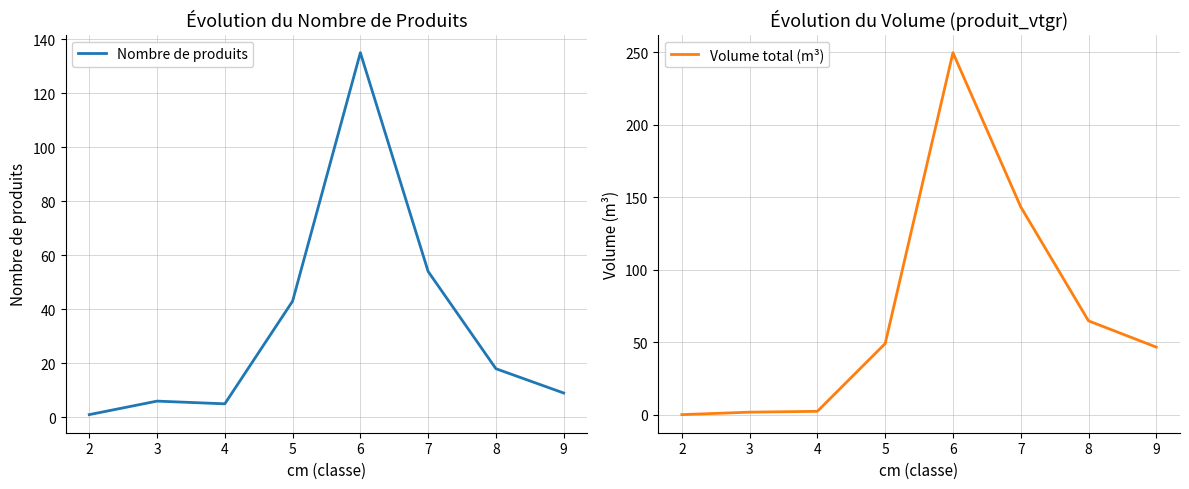

Does the chart display data point markers on the line(s)?

No